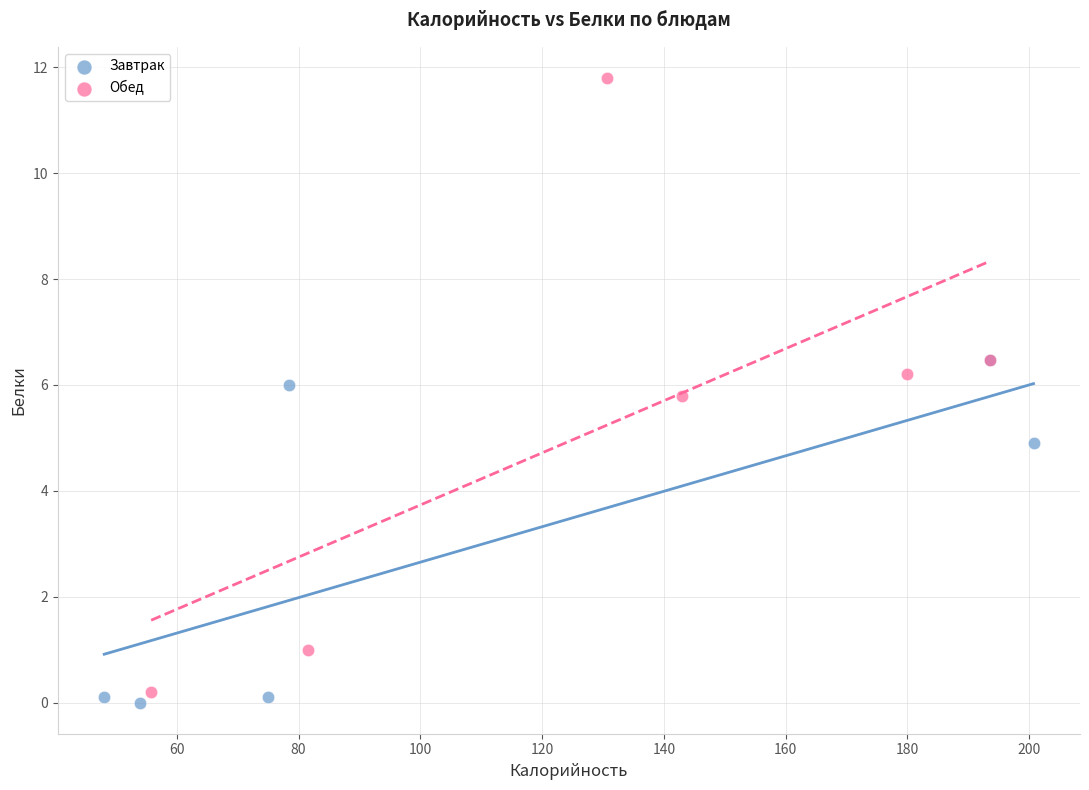

What are all the series names shown in the legend?

Завтрак, Обед